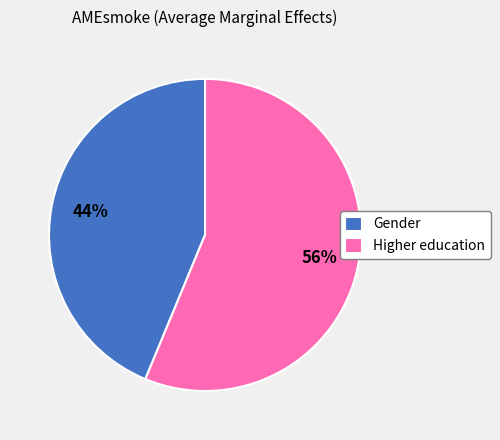

To the nearest percent, what is the combined percentage of Higher education and Gender?

100%